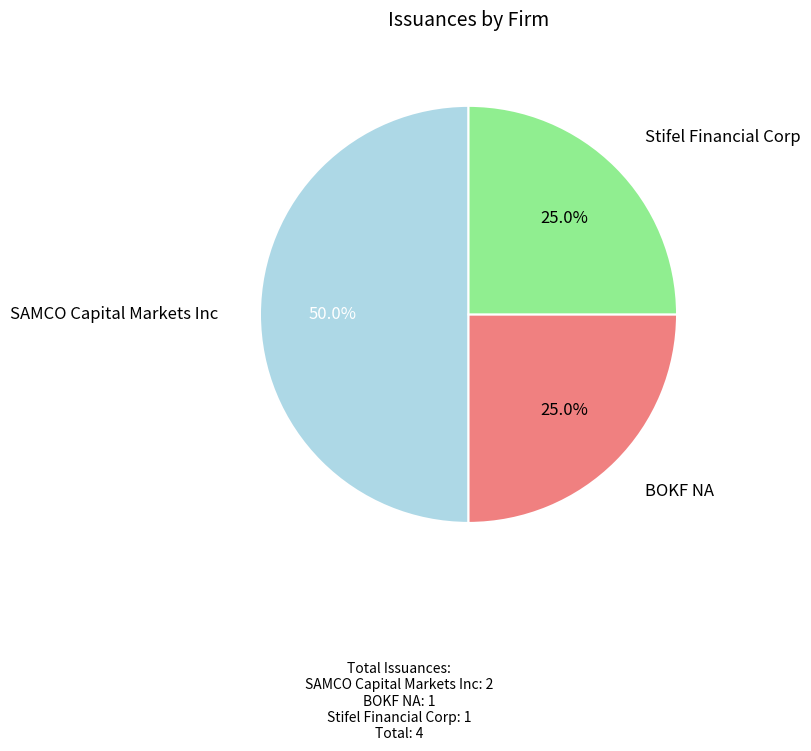

The Stifel Financial Corp slice represents 35% of the pie. True or false?

False